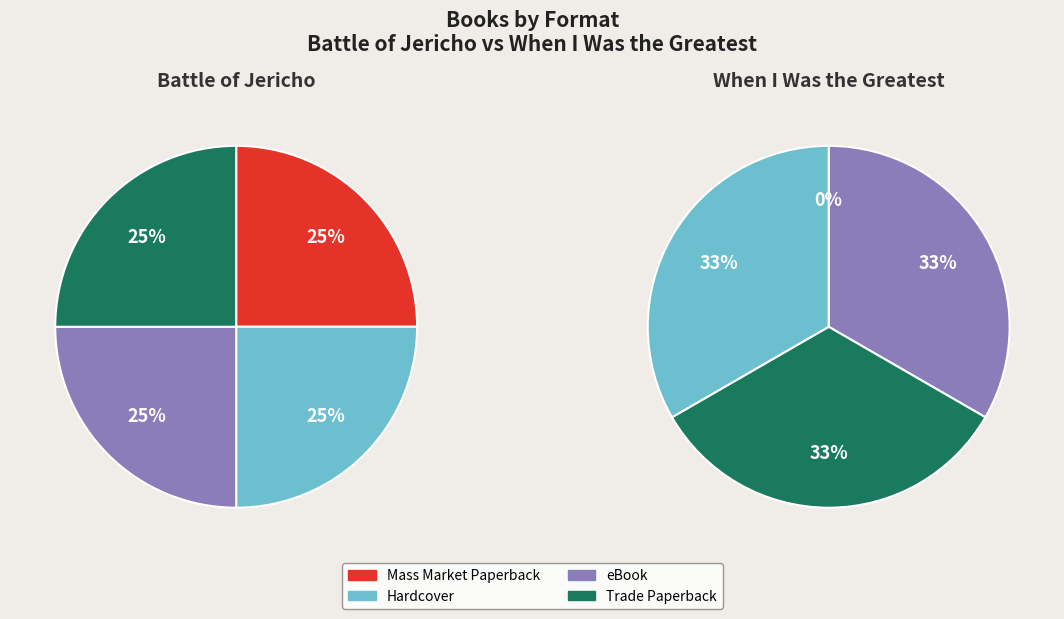

True or false: eBook accounts for 25% of the total.

False